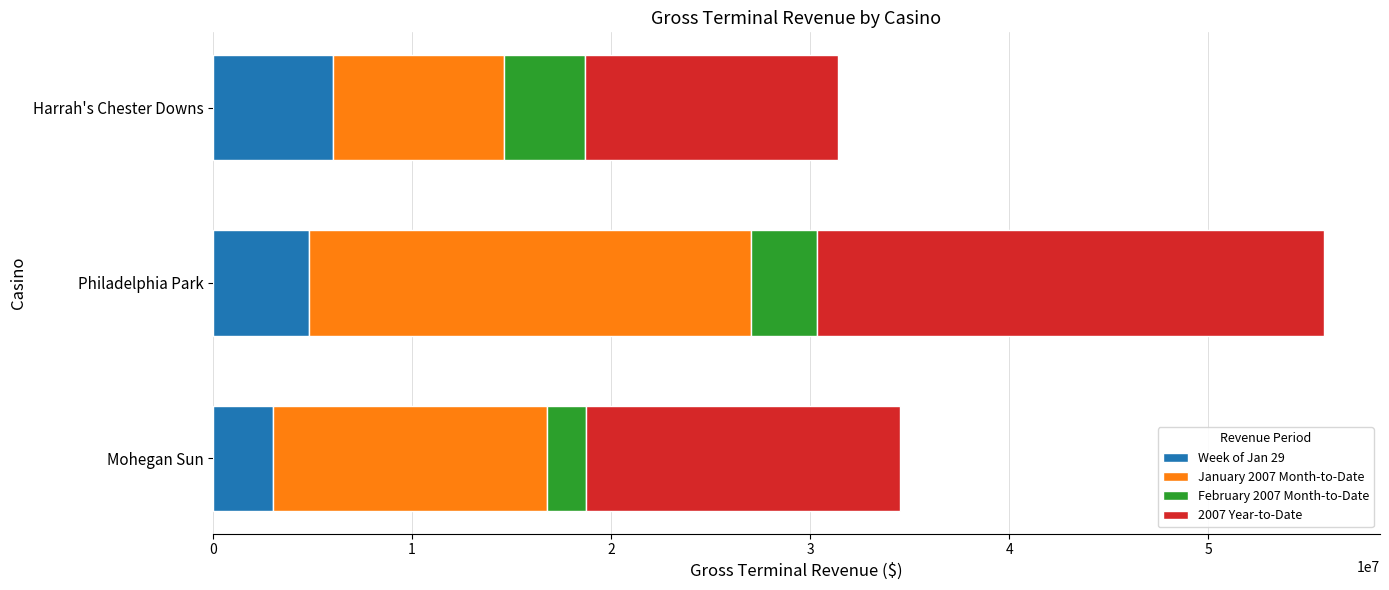

What is the highest value of the Week of Jan 29 series?

6036191.4